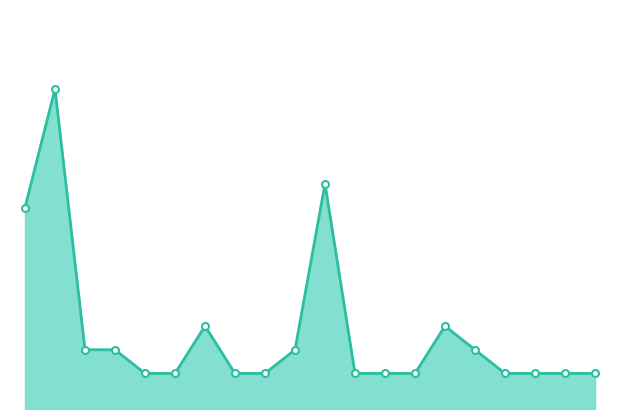

How many points are higher than both their immediate neighbors (excluding endpoints)?

4